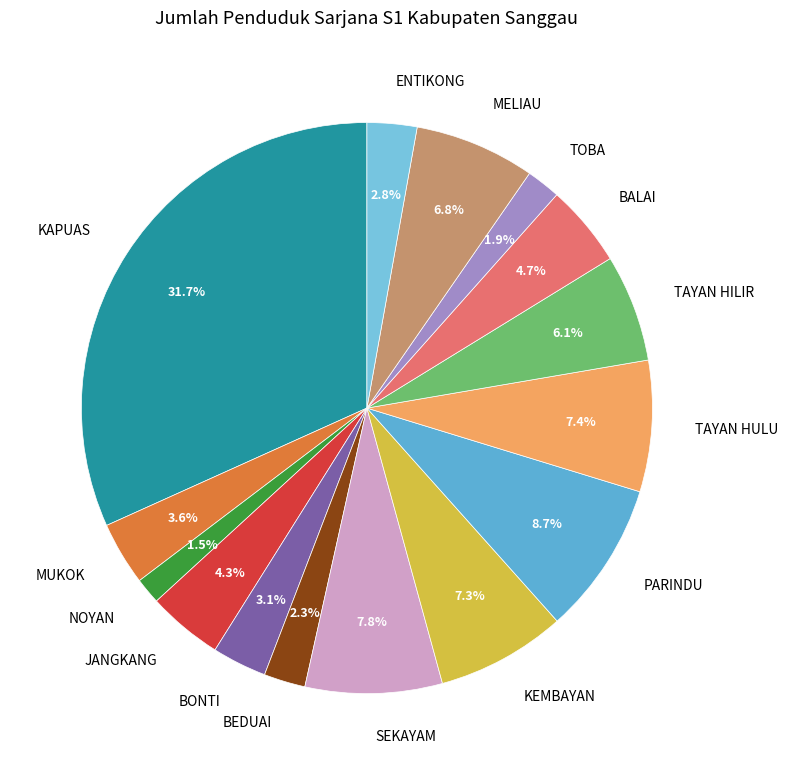

How many segments does this pie chart have?

15